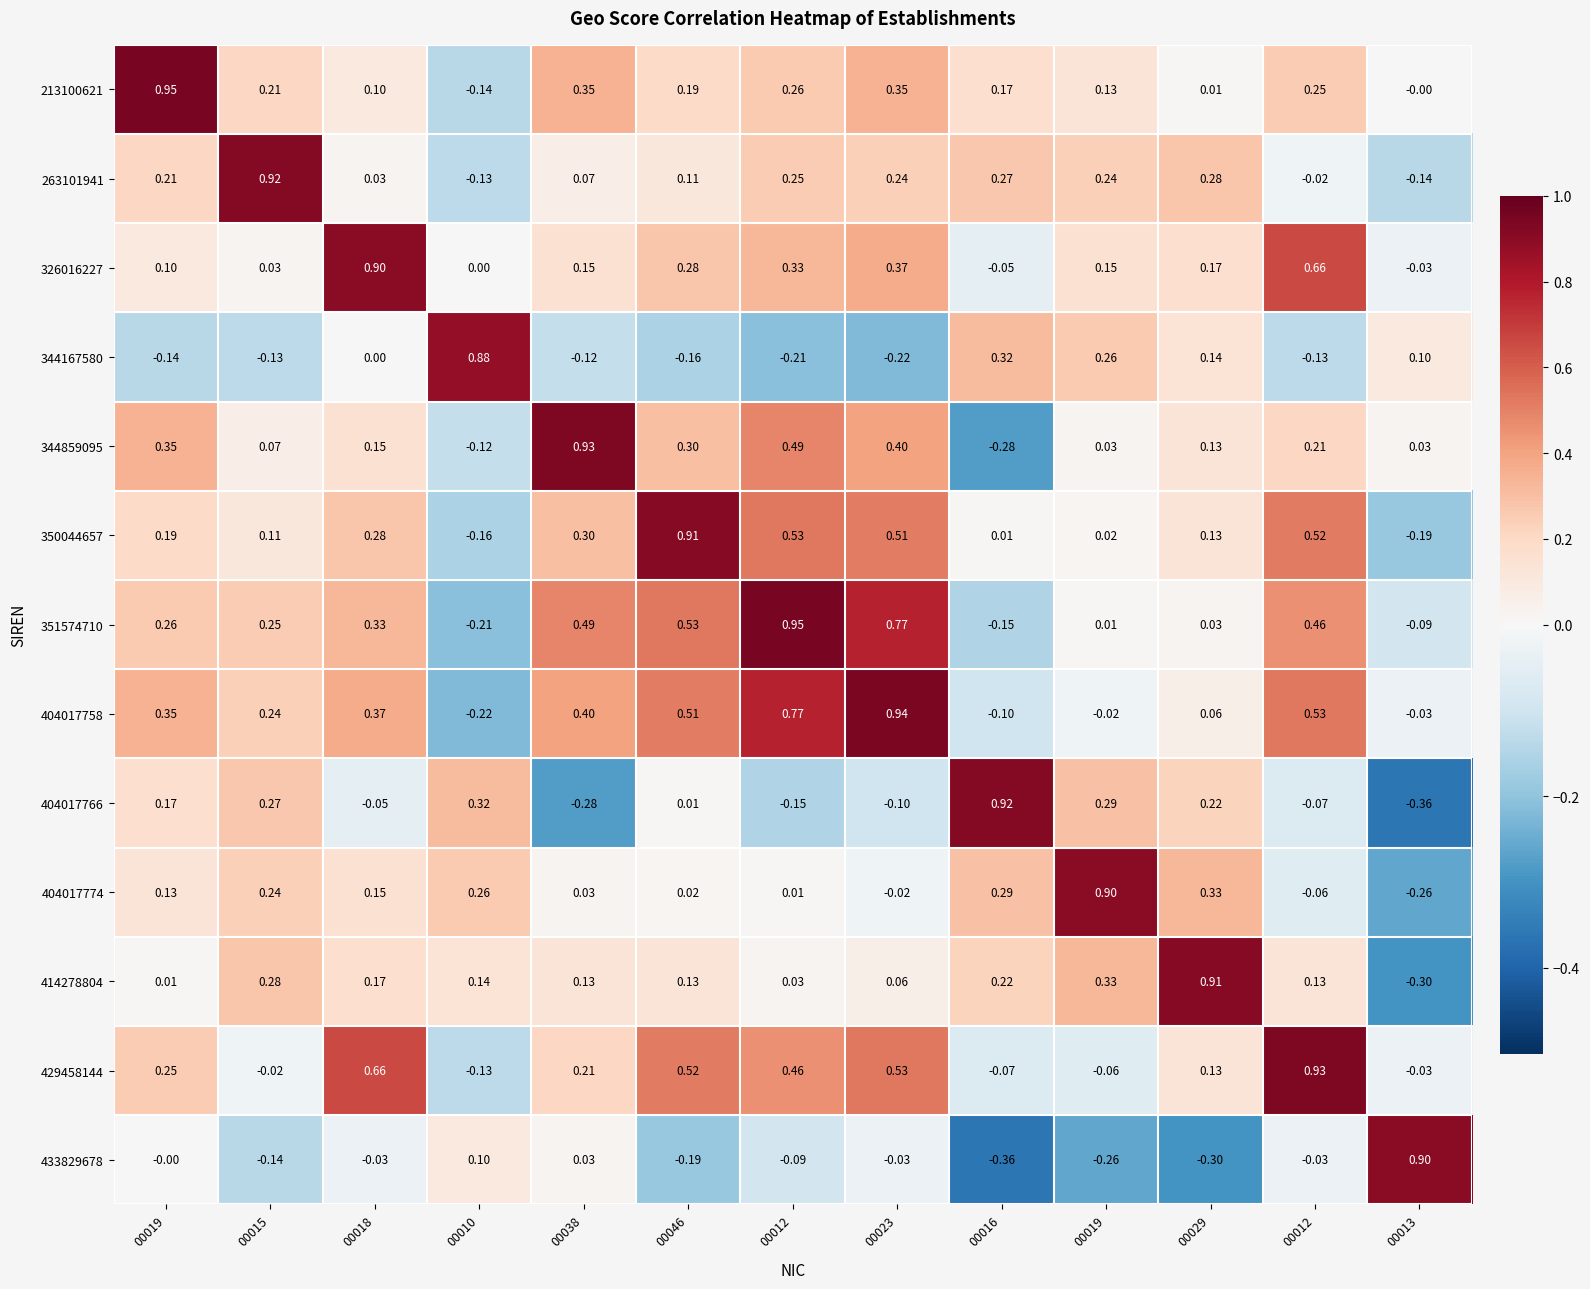

Which category has the highest value across all series?

00019